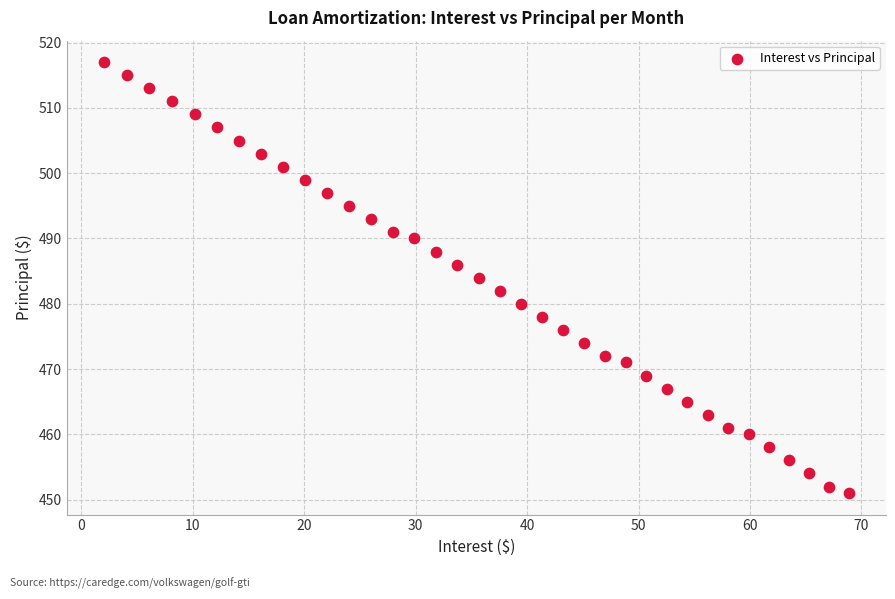

What is the range of Y values (max minus min)?

66